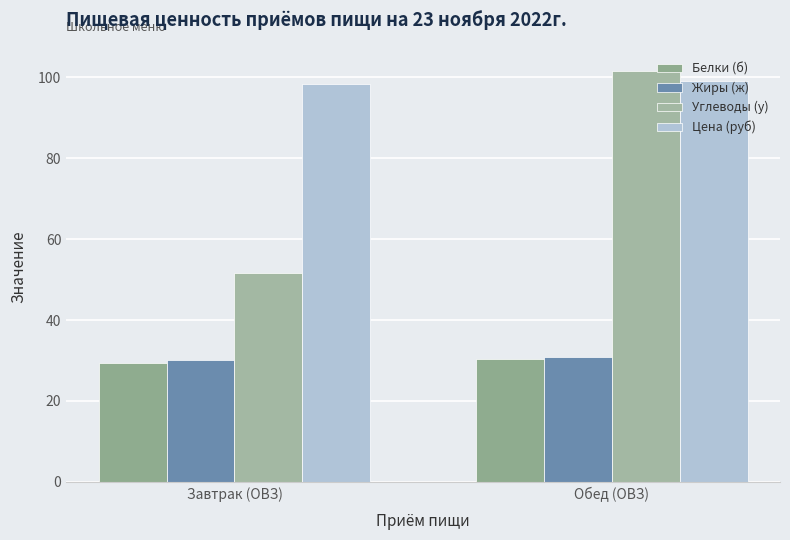

What is the sum of the Белки (б) values at Обед (ОВЗ) and Завтрак (ОВЗ)?

59.8